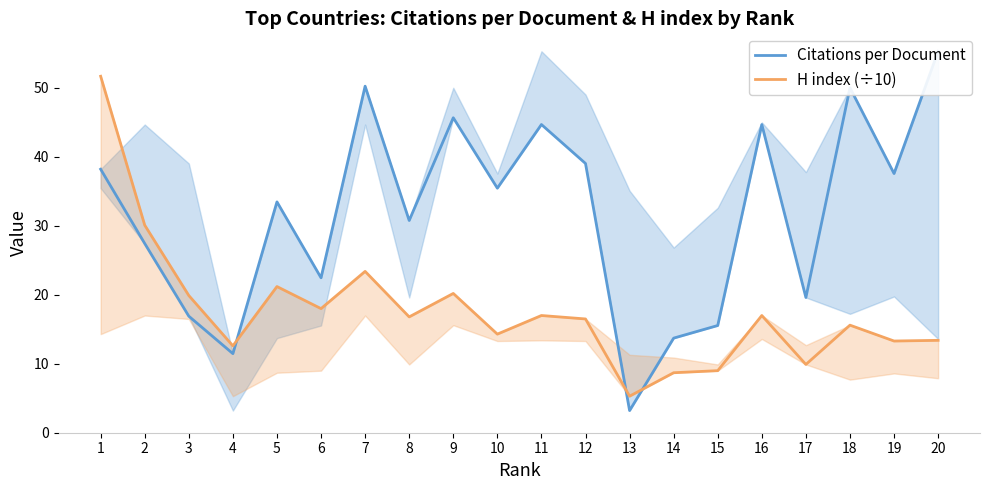

What are all the series names shown in the legend?

Citations per Document, H index (÷10)